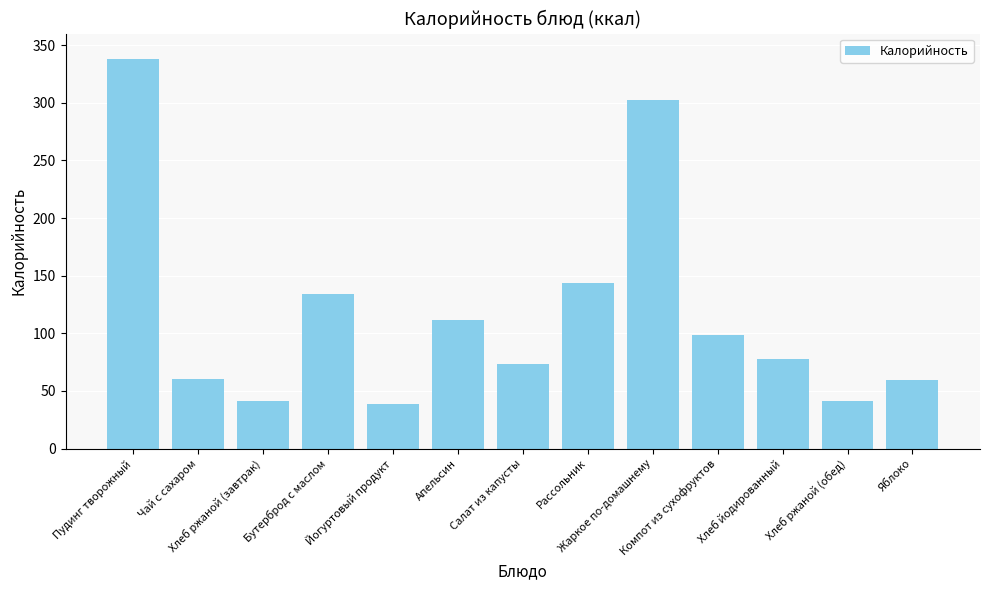

What is the approximate value at Рассольник?

143.5